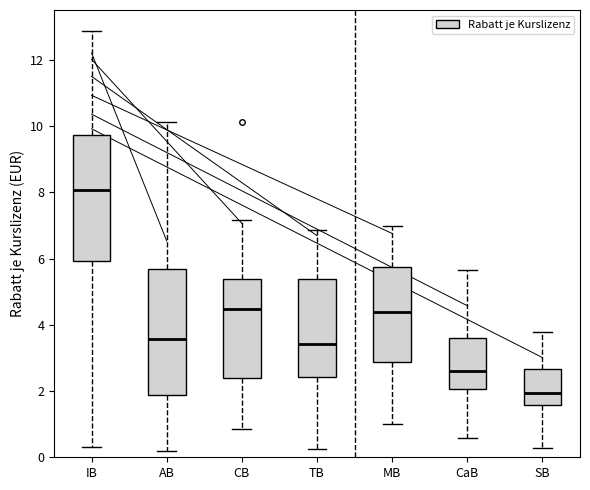

Reading left to right, transcribe this box plot: for each box, give where its median line is, the range the box spans, and where its two whiskers end, as read against the y-axis. The values are not printed on the chart, so give them approximately, as read against the axis.

IB: median 8.0, box 6.0 to 9.8, whiskers 0.4 to 12.8
AB: median 3.6, box 1.8 to 5.6, whiskers 0.2 to 10.2
CB: median 4.4, box 2.4 to 5.4, whiskers 0.8 to 7.2
TB: median 3.4, box 2.4 to 5.4, whiskers 0.2 to 6.8
MB: median 4.4, box 2.8 to 5.8, whiskers 1.0 to 7.0
CaB: median 2.6, box 2.0 to 3.6, whiskers 0.6 to 5.6
SB: median 2.0, box 1.6 to 2.6, whiskers 0.2 to 3.8